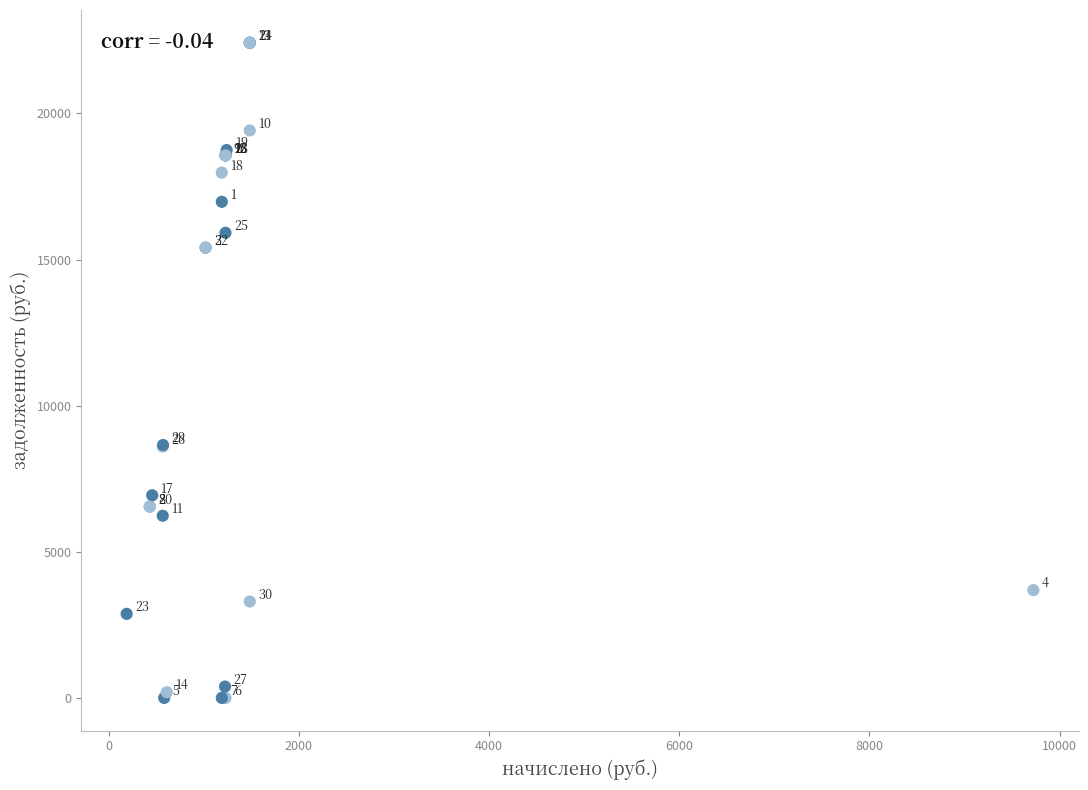

What Y value in the scatter plot is closest to 11209?

8654.2